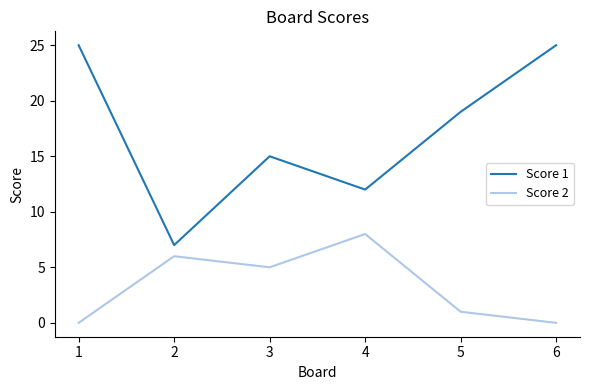

What is the difference between the Score 2 values at 2 and 1?

6